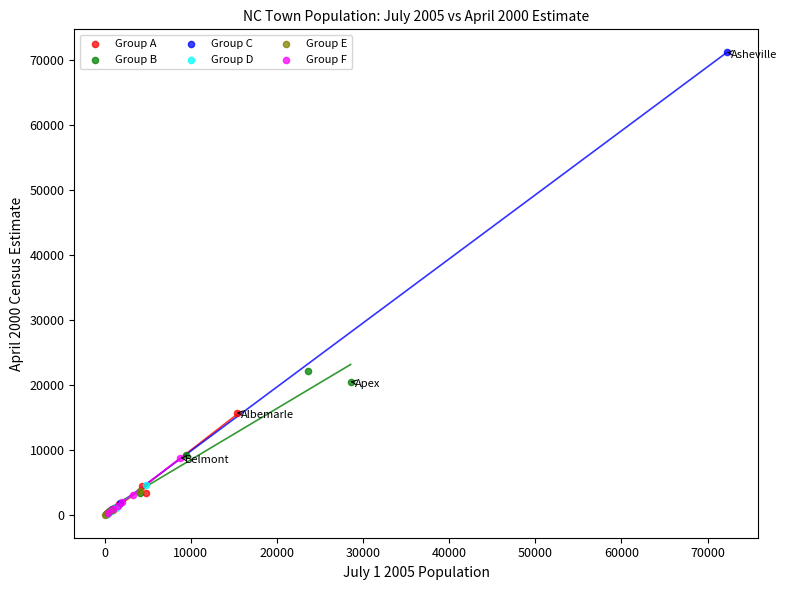

Which series has the largest Y range (max minus min)?

Group C